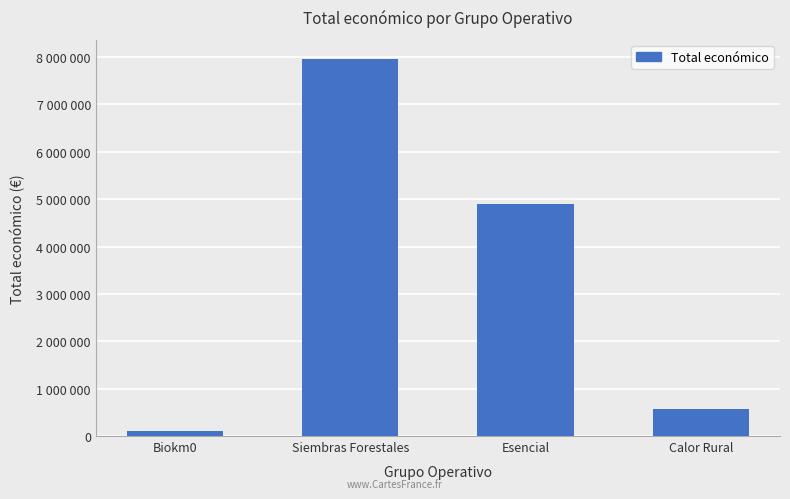

What is the difference between the second highest and minimum values?

4807634